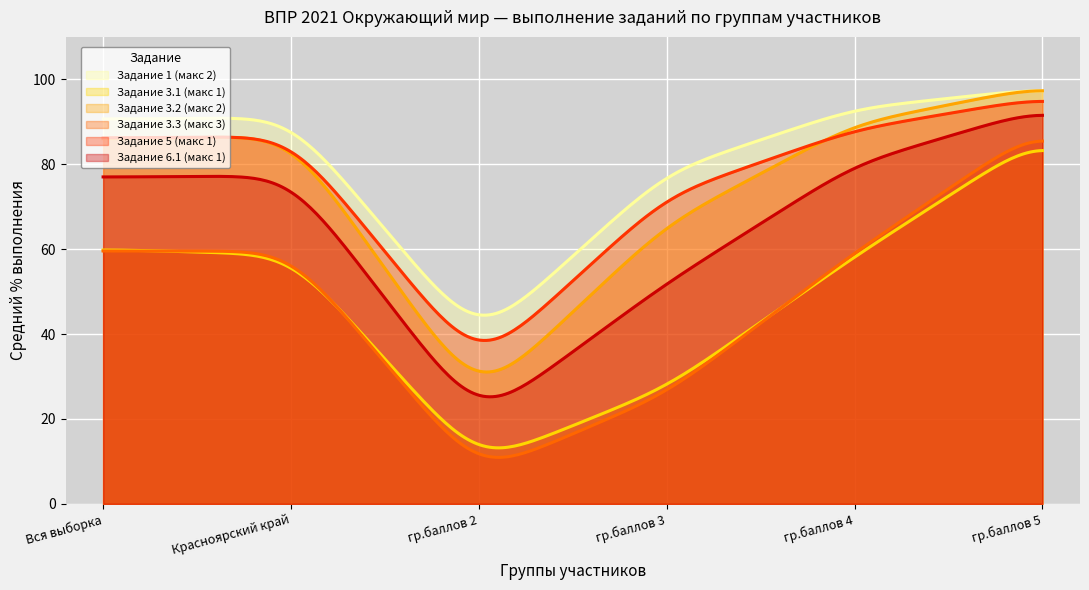

How many values in the Задание 6.1 (макс 1) series are below 77?

3